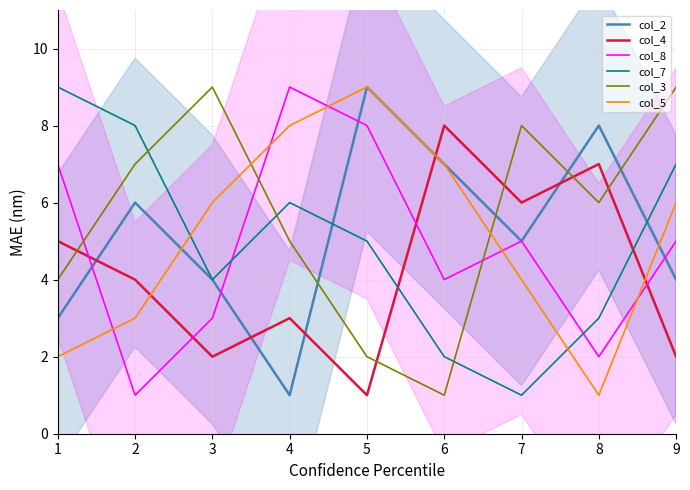

At which category does col_8 reach its first local valley?

2